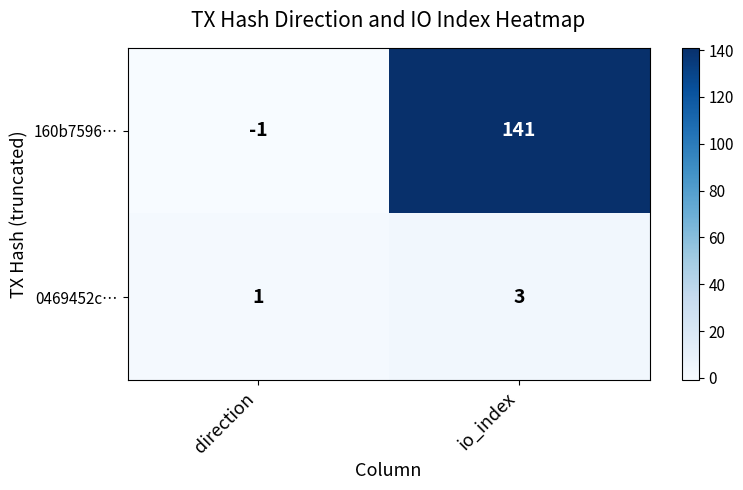

Is it true that 160b7596… equals 69 at io_index?

False